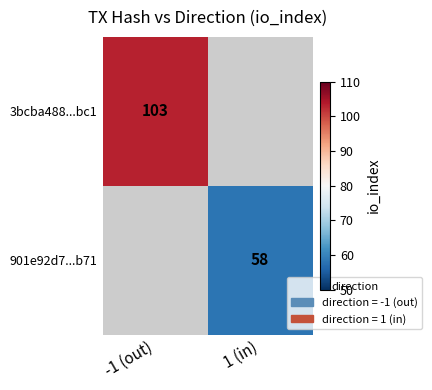

True or false: 901e92d7...b71 has a value of 89.5 at 1 (in).

False